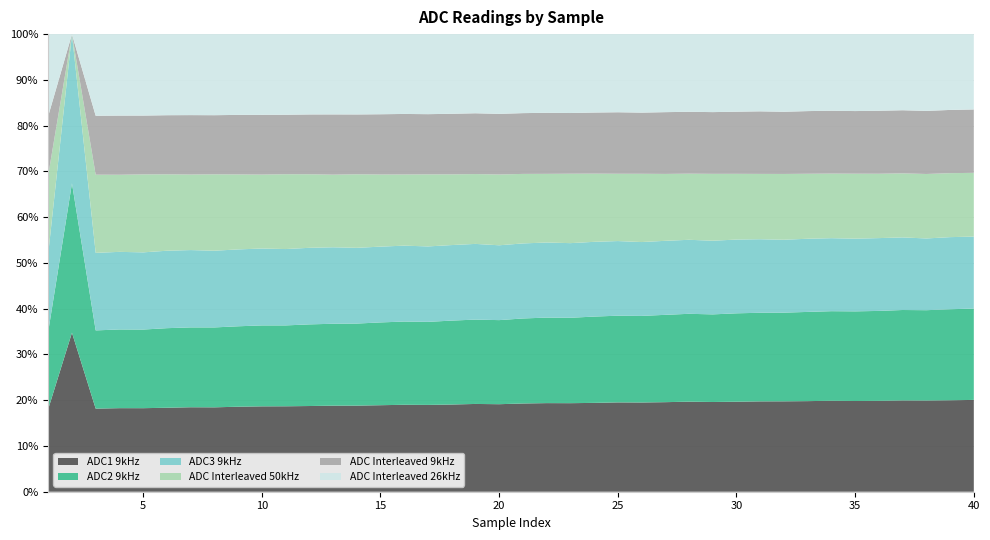

Reading left to right, extract all data points from this chart.

ADC1 9kHz: 1=2185	2=2189	3=2192	4=2199	5=2209	6=2209	7=2212	8=2220	9=2225	10=2228	11=2240	12=2235	13=2238	14=2245	15=2248	16=2252	17=2258	18=2257	19=2259	20=2263	21=2266	22=2268	23=2277	24=2271	25=2274	26=2279	27=2276	28=2280	29=2281	30=2276	31=2277	32=2284	33=2281	34=2285	35=2285	36=2278	37=2276	38=2282	39=2275	40=2279
ADC2 9kHz: 1=2046	2=2056	3=2064	4=2071	5=2079	6=2093	7=2091	8=2102	9=2105	10=2112	11=2120	12=2129	13=2130	14=2140	15=2151	16=2156	17=2160	18=2172	19=2171	20=2174	21=2183	22=2189	23=2196	24=2206	25=2207	26=2211	27=2219	28=2225	29=2228	30=2235	31=2233	32=2240	33=2246	34=2250	35=2258	36=2254	37=2255	38=2260	39=2264	40=2268
ADC3 9kHz: 1=2057	2=2051	3=2046	4=2042	5=2041	6=2037	7=2025	8=2018	9=2012	10=2007	11=2002	12=1997	13=1989	14=1975	15=1969	16=1966	17=1962	18=1955	19=1948	20=1935	21=1927	22=1922	23=1919	24=1911	25=1900	26=1886	27=1881	28=1874	29=1873	30=1865	31=1853	32=1842	33=1842	34=1834	35=1831	36=1825	37=1810	38=1795	39=1794	40=1786
ADC Interleaved 50kHz: 1=2076	2=0	3=2062	4=2029	5=2062	6=2010	7=1978	8=2010	9=1962	10=1929	11=1962	12=1918	13=1888	14=1918	15=1874	16=1843	17=1874	18=1830	19=1797	20=1830	21=1785	22=1757	23=1785	24=1743	25=1713	26=1743	27=1700	28=1674	29=1700	30=1662	31=1646	32=1662	33=1636	34=1622	35=1636	36=1613	37=1597	38=1613	39=1591	40=1582
ADC Interleaved 9kHz: 1=1560	2=0	3=1555	4=1557	5=1555	6=1555	7=1556	8=1555	9=1559	10=1560	11=1559	12=1560	13=1567	14=1560	15=1566	16=1568	17=1566	18=1568	19=1565	20=1568	21=1561	22=1563	23=1561	24=1562	25=1566	26=1562	27=1570	28=1567	29=1570	30=1571	31=1577	32=1571	33=1578	34=1579	35=1578	36=1579	37=1574	38=1579	39=1573	40=1574
ADC Interleaved 26kHz: 1=2164	2=0	3=2154	4=2144	5=2154	6=2133	7=2121	8=2133	9=2114	10=2106	11=2114	12=2095	13=2088	14=2095	15=2082	16=2068	17=2082	18=2062	19=2037	20=2062	21=2029	22=2014	23=2029	24=2005	25=1989	26=2005	27=1983	28=1967	29=1983	30=1962	31=1946	32=1962	33=1938	34=1925	35=1938	36=1921	37=1898	38=1921	39=1886	40=1870